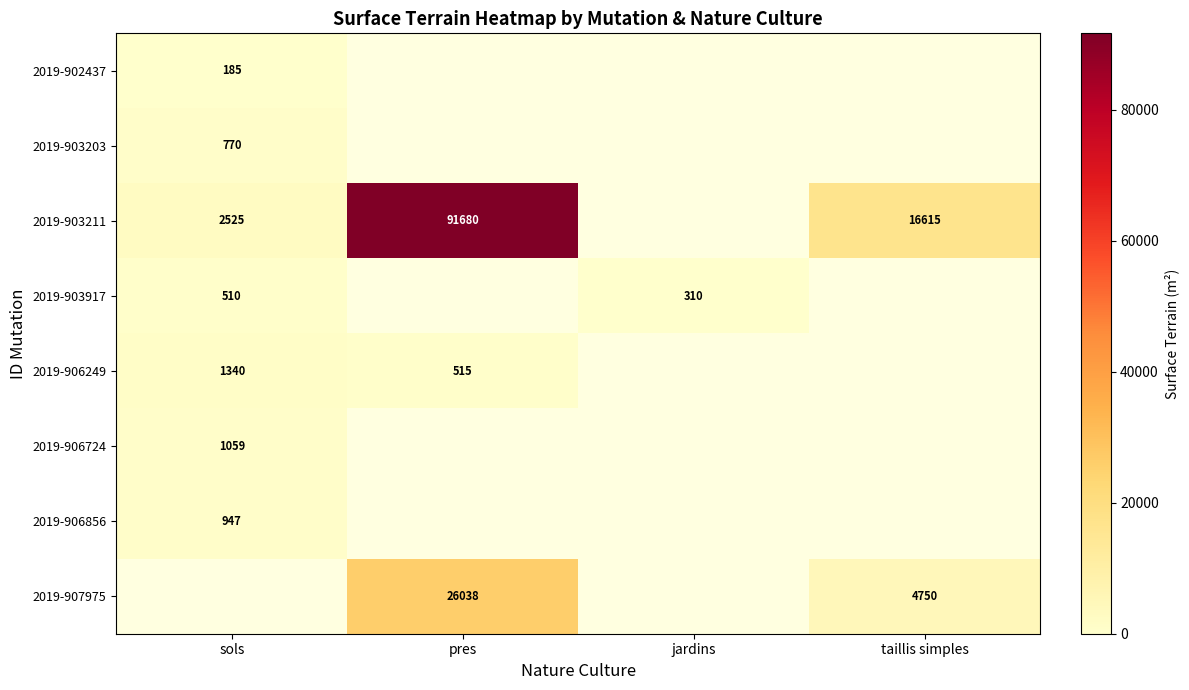

At how many categories does at least one series exceed 76980?

1